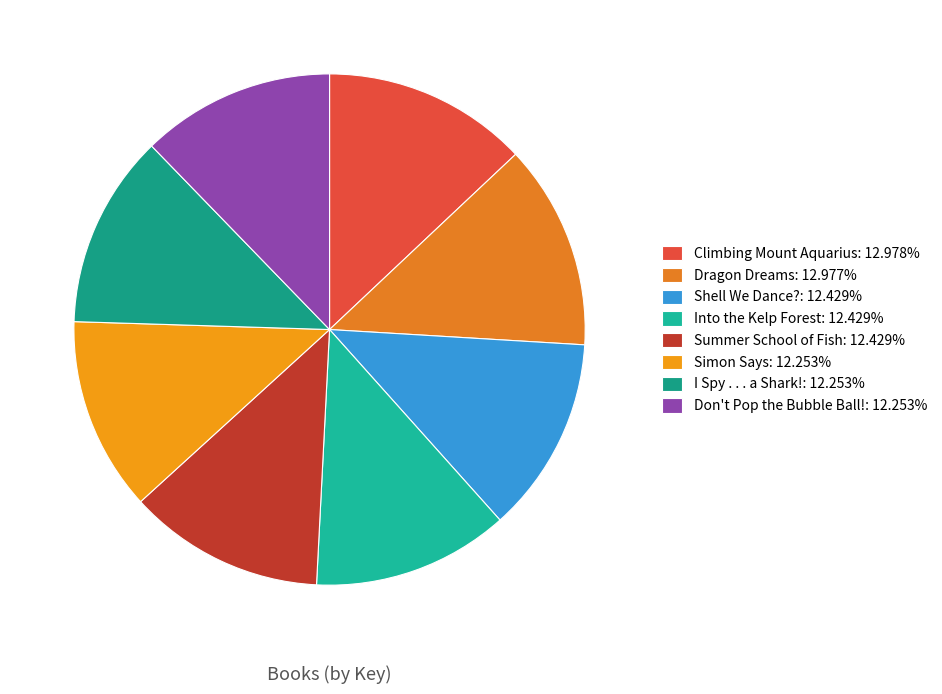

Does Simon Says account for over 50% of the chart?

No